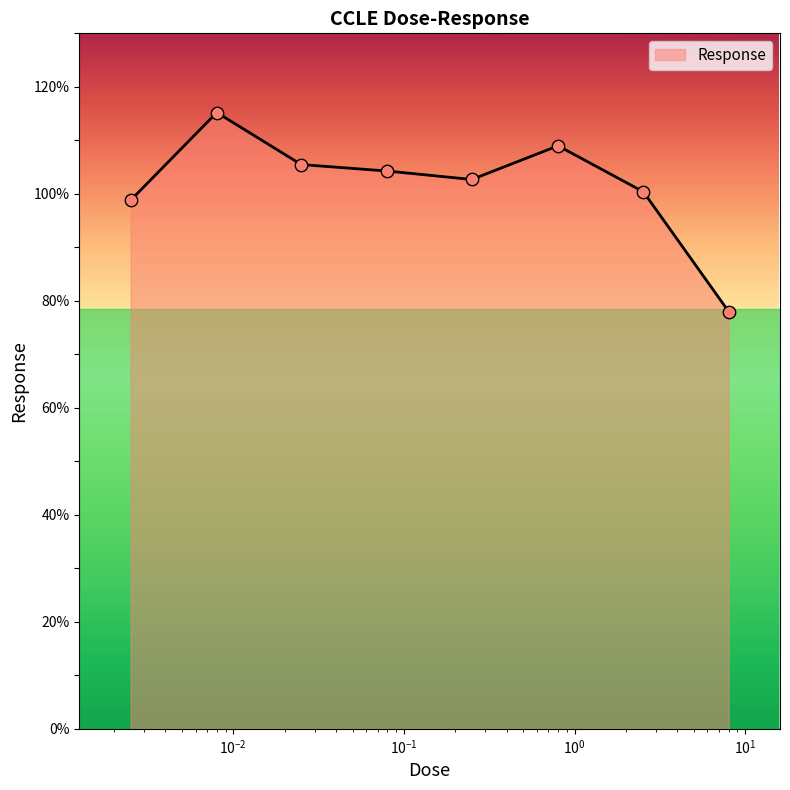

What is the sum of all values?

813.8